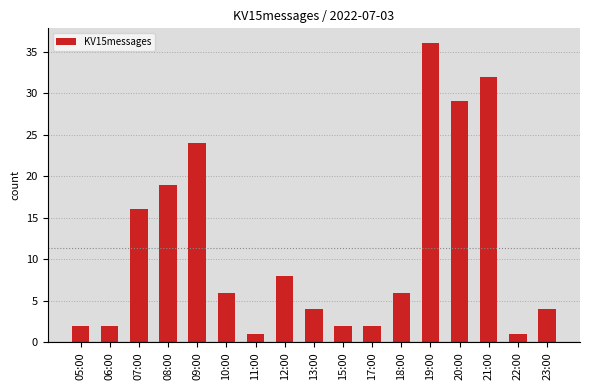

Count the number of categories in the chart.

17